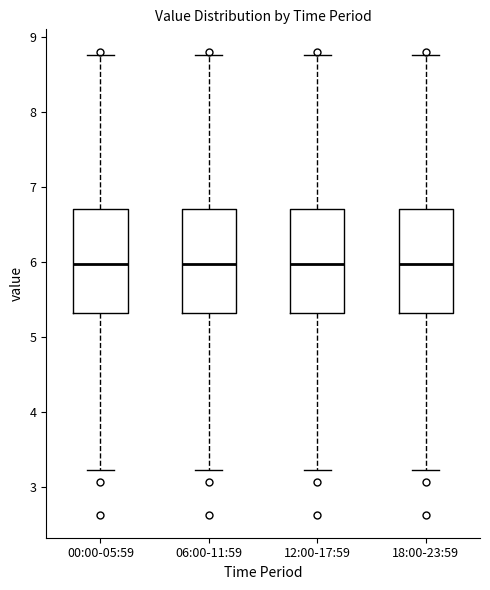

Reading left to right, transcribe this box plot: for each box, give where its median line is, the range the box spans, and where its two whiskers end, as read against the y-axis. The values are not printed on the chart, so give them approximately, as read against the axis.

00:00-05:59: median 6.0, box 5.3 to 6.7, whiskers 3.2 to 8.8
06:00-11:59: median 6.0, box 5.3 to 6.7, whiskers 3.2 to 8.8
12:00-17:59: median 6.0, box 5.3 to 6.7, whiskers 3.2 to 8.8
18:00-23:59: median 6.0, box 5.3 to 6.7, whiskers 3.2 to 8.8